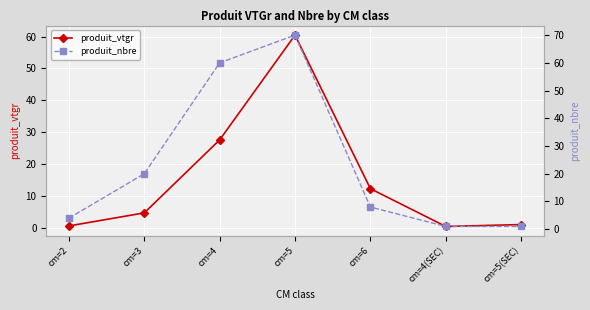

Is this an area chart (filled region under the line)?

No